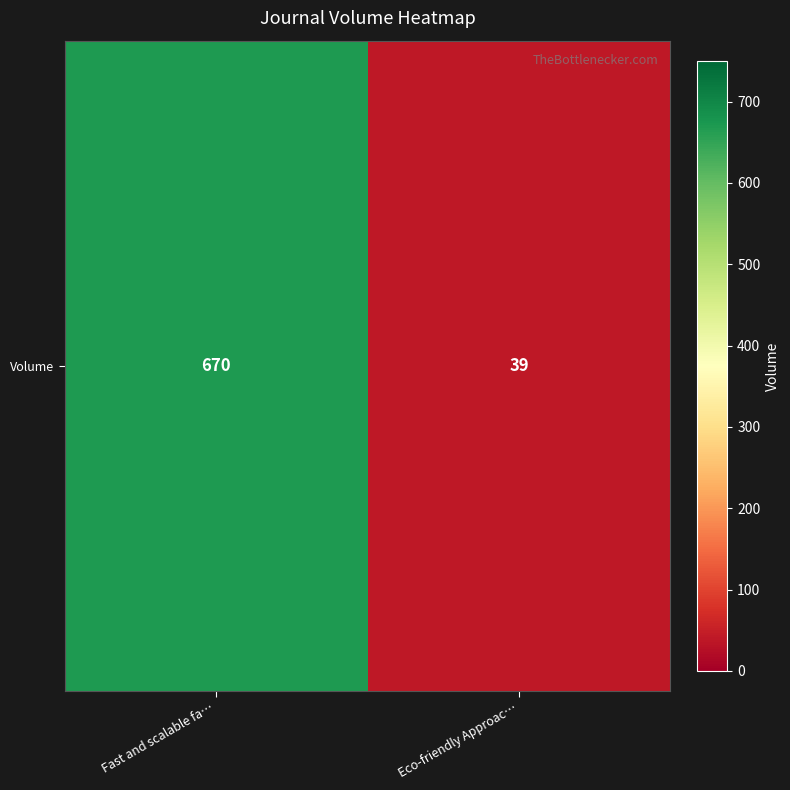

What is the sum of all values?

709